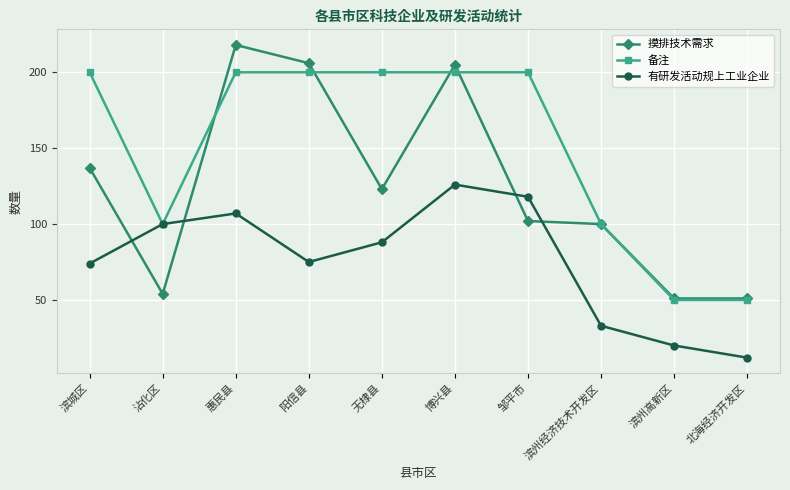

What is the maximum value shown in the chart?

218